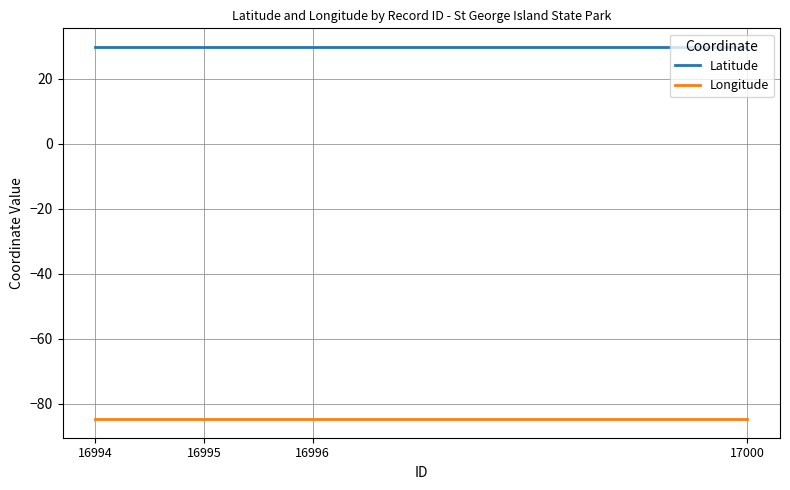

True or false: Longitude and Latitude intersect in this chart.

False